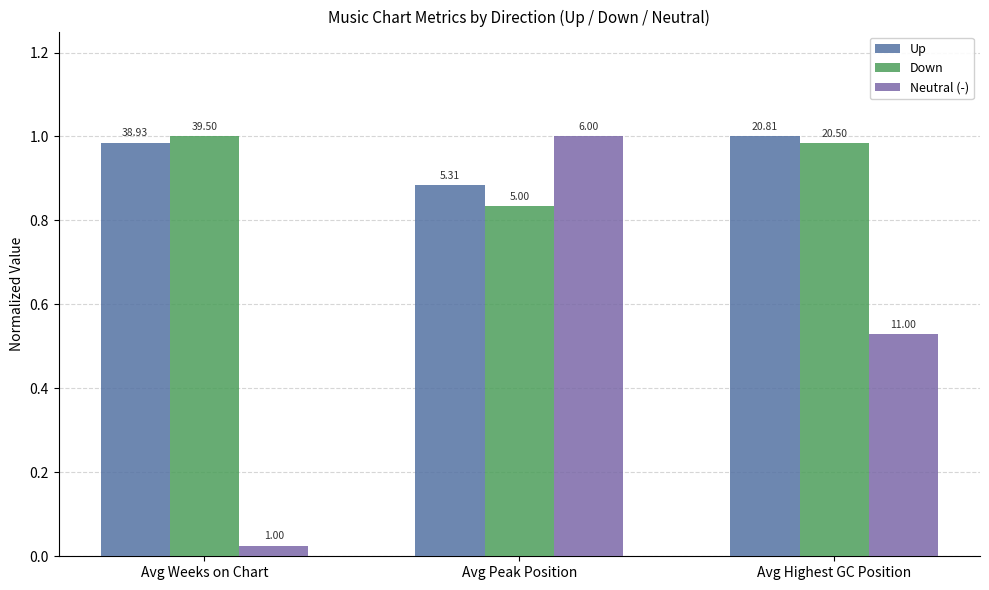

Are the bars grouped side by side (vs. stacked)?

Yes